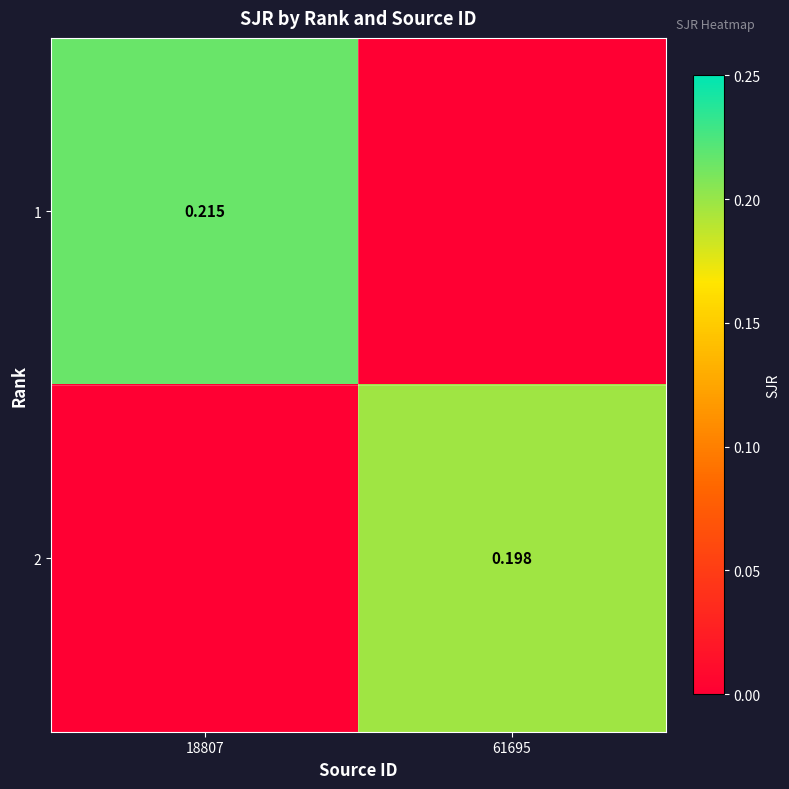

Is the value of 2 at 61695 greater than the value of 1 at 18807?

No